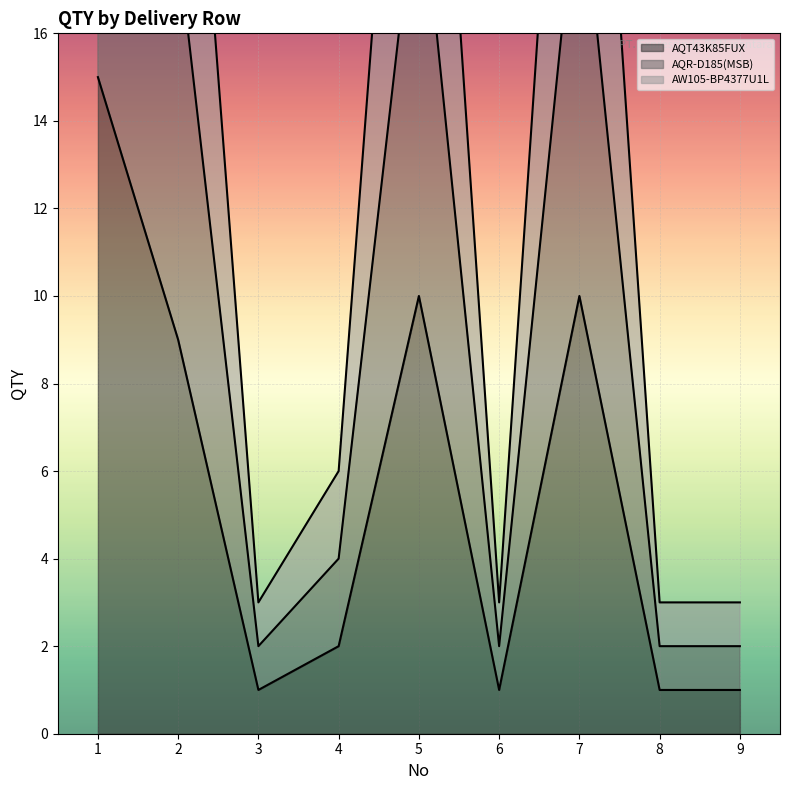

True or false: AQR-D185(MSB) and AQT43K85FUX intersect in this chart.

False